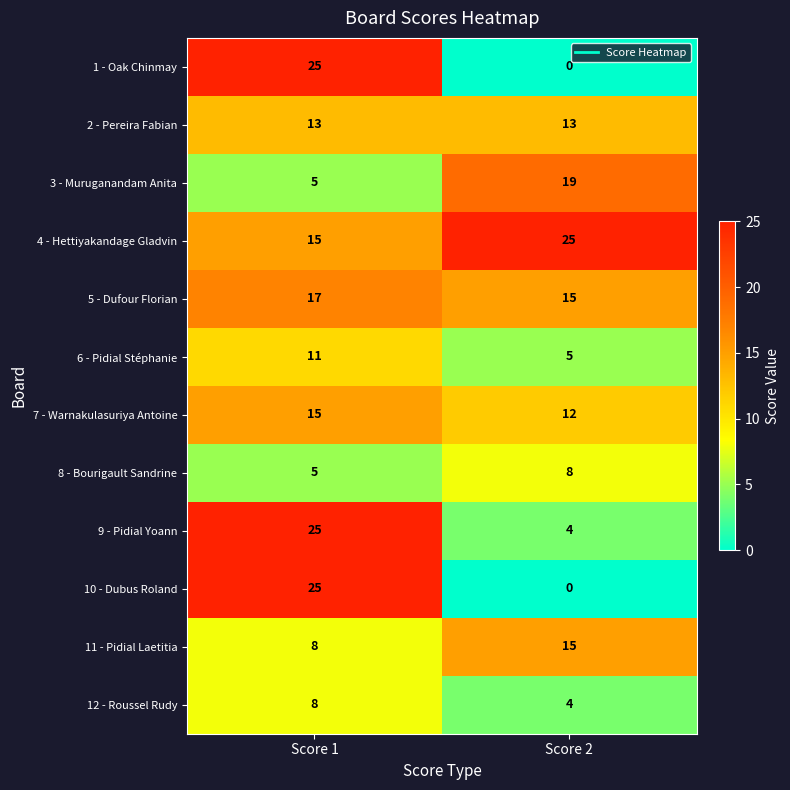

Which label corresponds to the smallest value in the chart?

Score 2